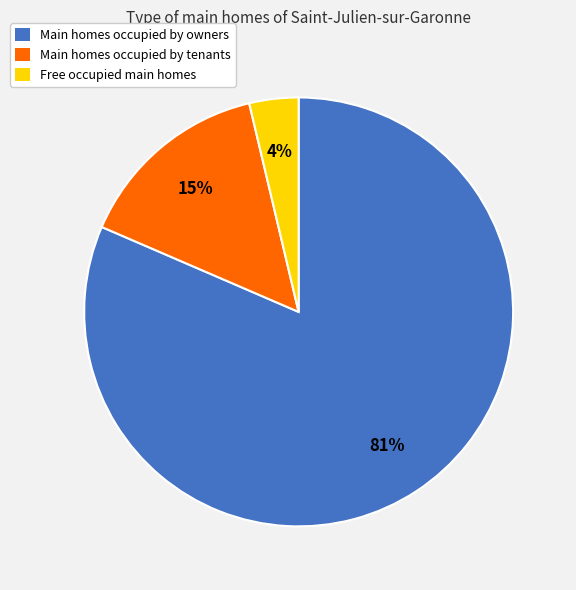

Is there any slice that represents more than half of the pie?

Yes